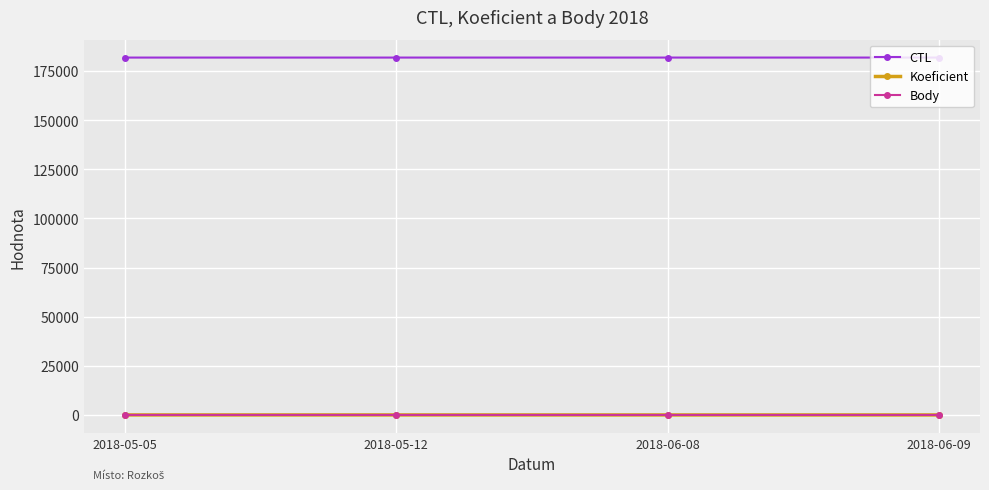

True or false: Koeficient and CTL intersect in this chart.

False